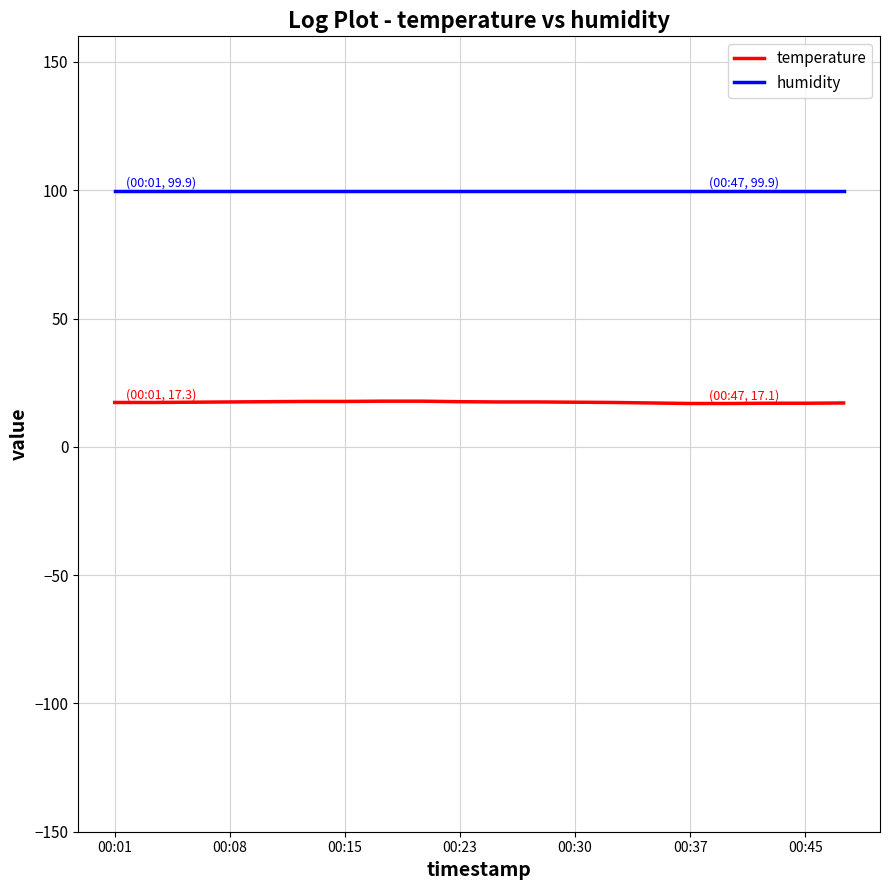

True or false: humidity and temperature intersect in this chart.

False